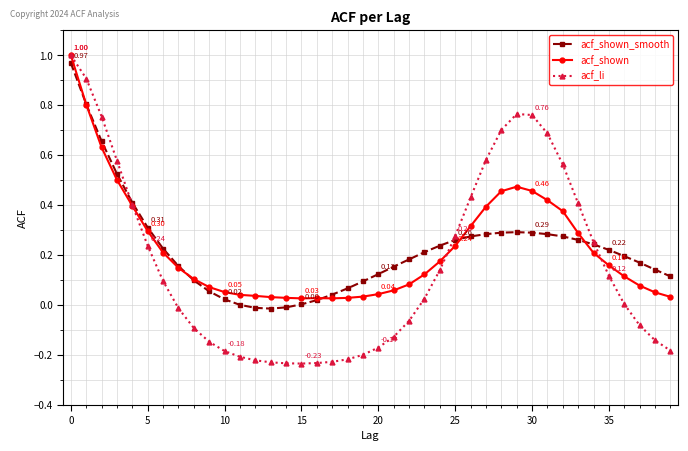

Which series has the widest spread of values?

acf_li